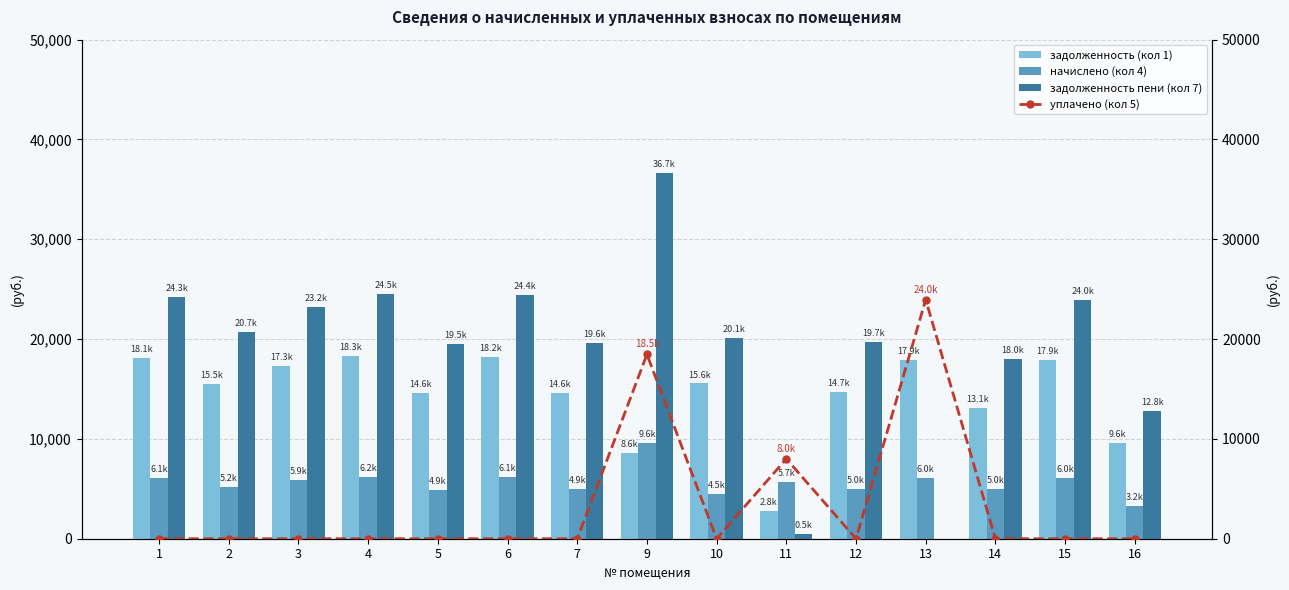

Between 1 and 14, which series saw the biggest shift?

задолженность пени (кол 7)